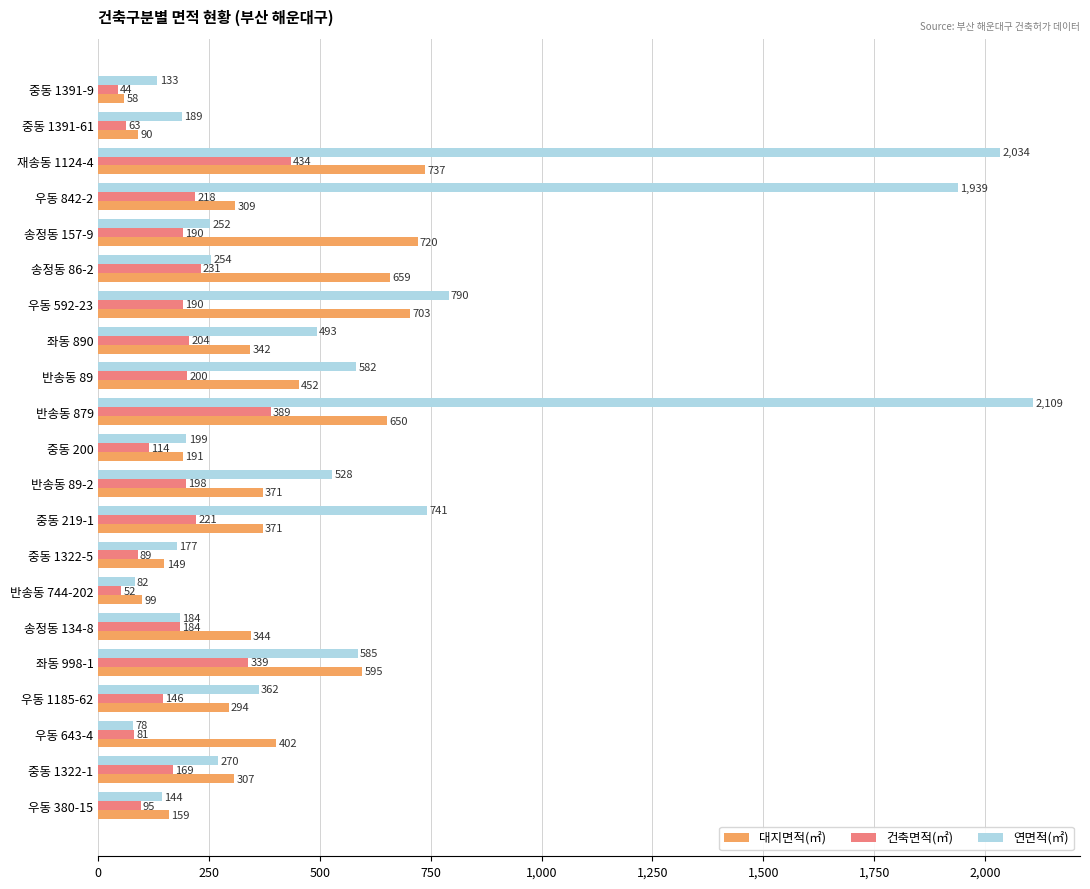

What is the difference between the second highest and minimum values in the 건축면적(㎡) series?

344.5